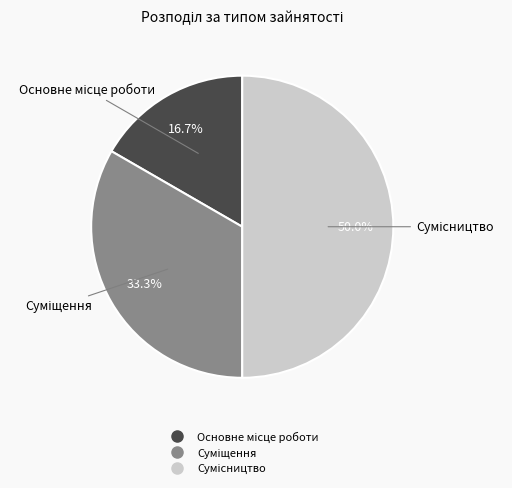

The Сумісництво slice represents 63% of the pie. True or false?

False